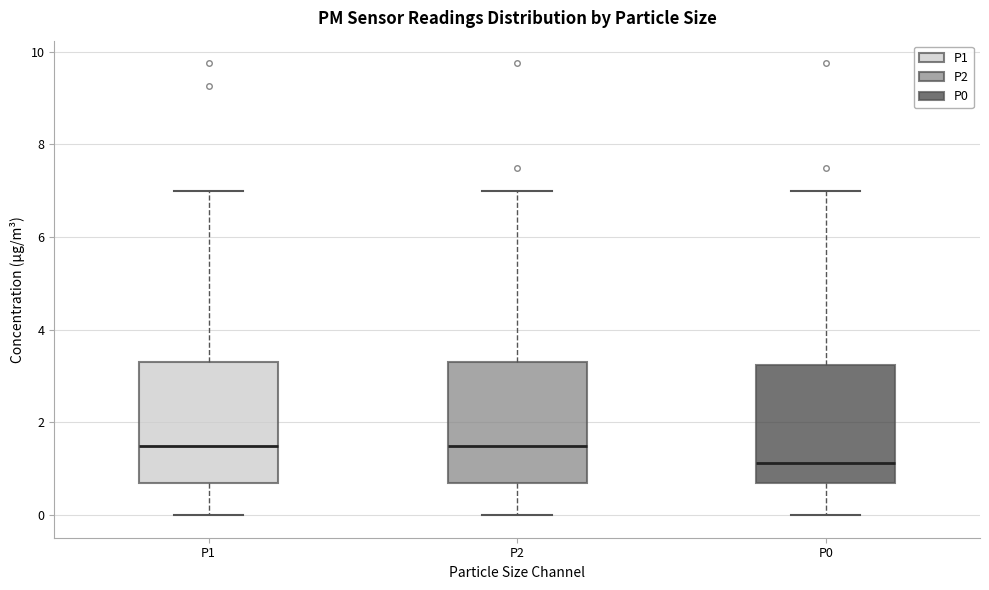

Reading left to right, read every box against the y-axis: the position of its median line, the range the box covers, and the ends of its whiskers. The values are not printed on the chart, so give them approximately, as read against the axis.

P1: median 1.6, box 0.6 to 3.4, whiskers 0.0 to 7.0
P2: median 1.6, box 0.6 to 3.4, whiskers 0.0 to 7.0
P0: median 1.2, box 0.6 to 3.2, whiskers 0.0 to 7.0